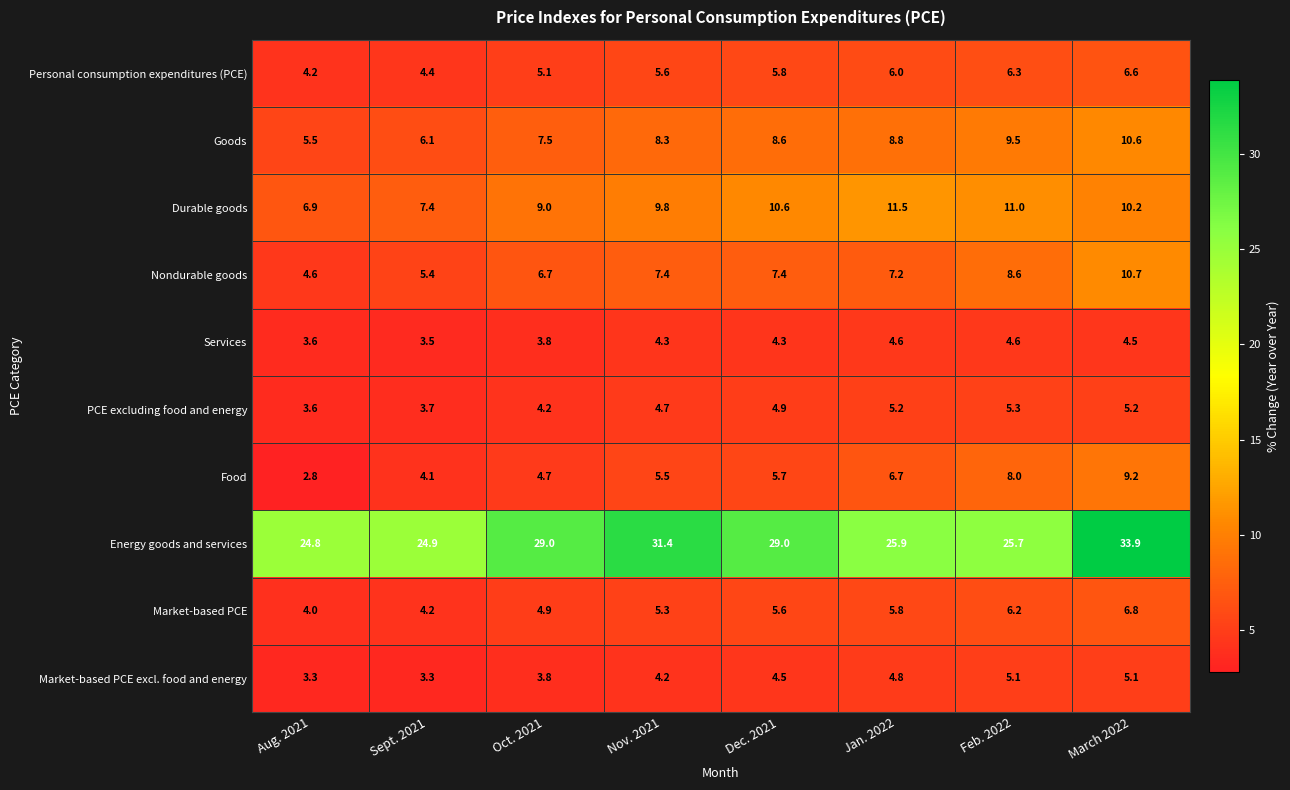

The value of Goods at Aug. 2021 is 1.6. True or false?

False